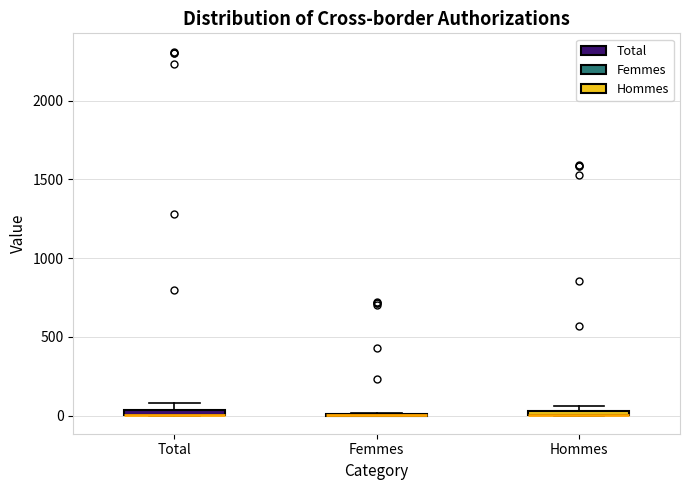

Where is the lower edge of the box for Hommes on the y-axis? The values are not printed on the chart, so give them approximately, as read against the axis.

0